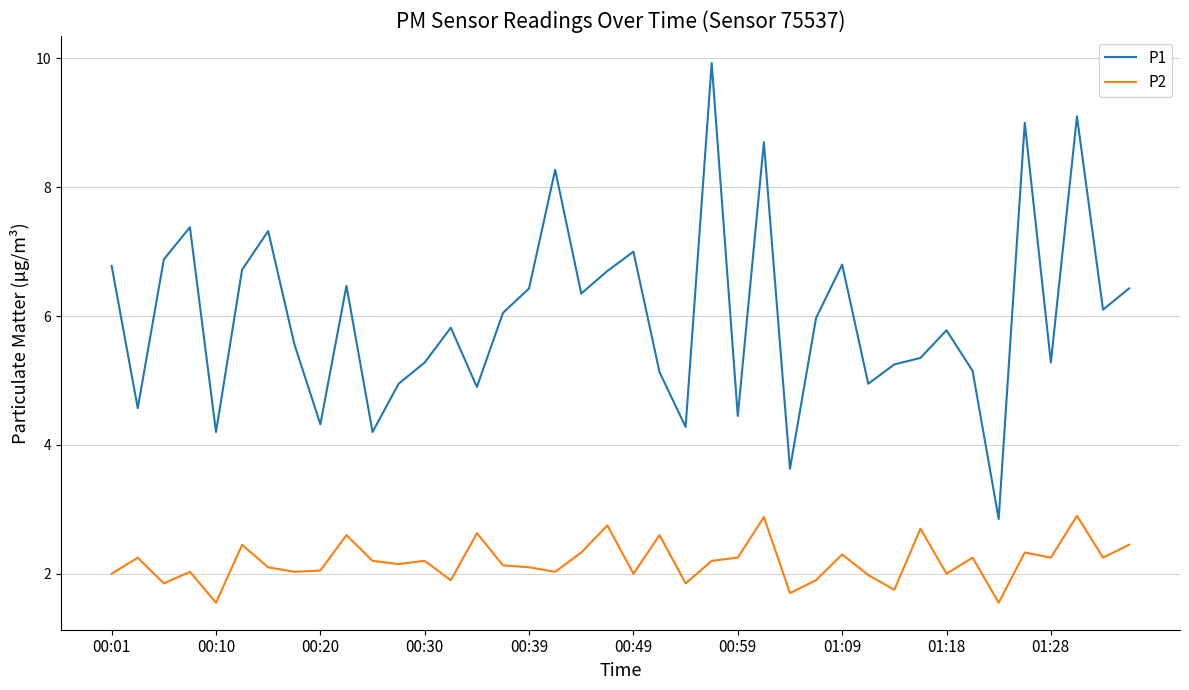

What is the difference between the maximum and minimum values in the P1 series?

7.1